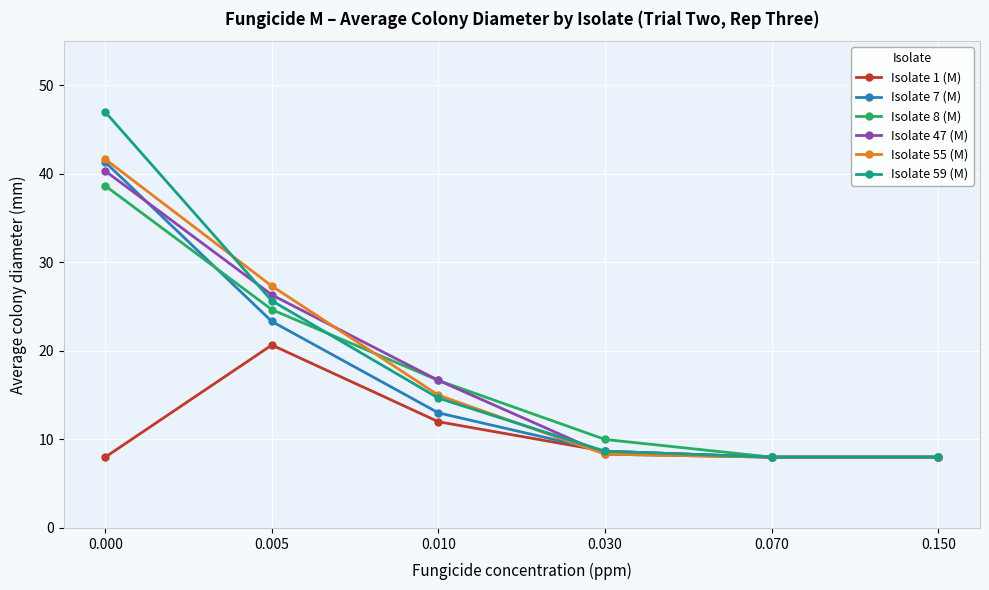

True or false: Isolate 7 (M) and Isolate 47 (M) intersect in this chart.

True